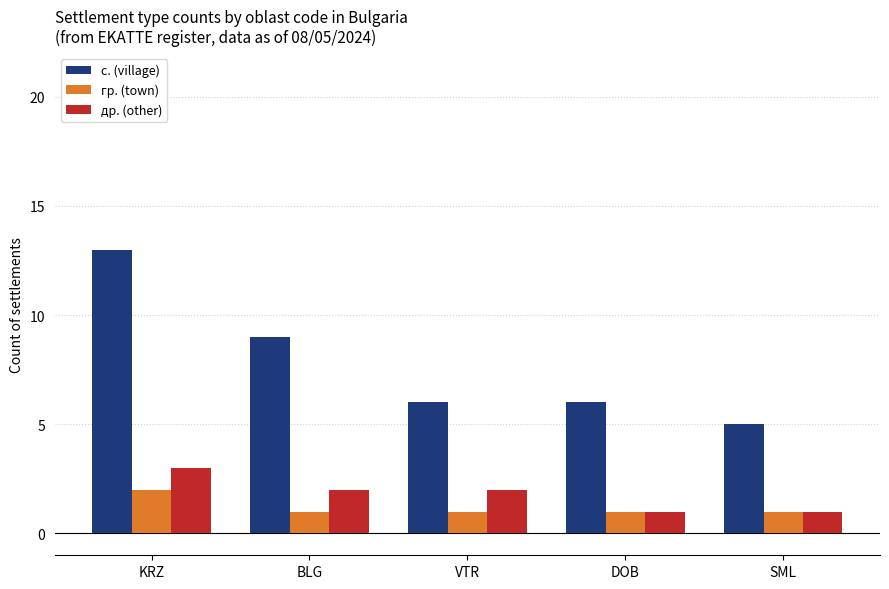

Reading left to right, transcribe all the data shown in this chart.

с. (village): KRZ=13	BLG=9	VTR=6	DOB=6	SML=5
гр. (town): KRZ=2	BLG=1	VTR=1	DOB=1	SML=1
др. (other): KRZ=3	BLG=2	VTR=2	DOB=1	SML=1